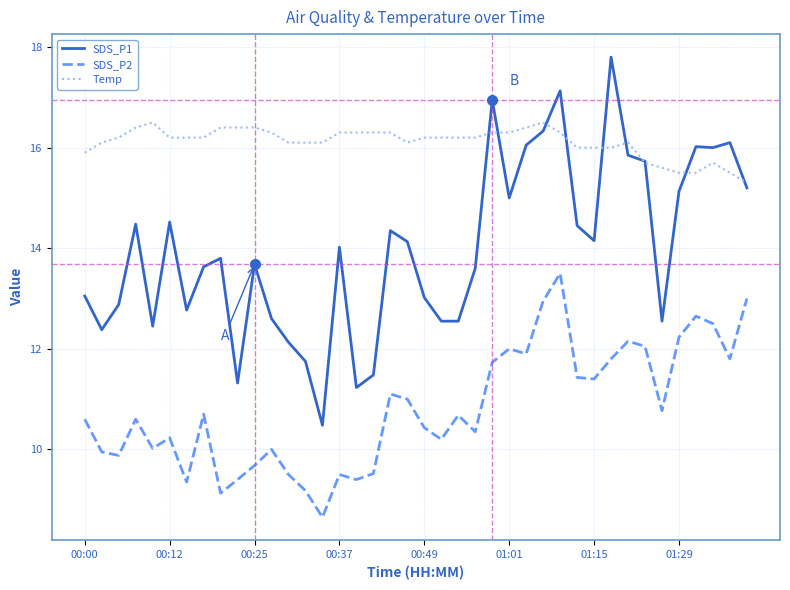

Which series has the largest range (max minus min)?

SDS_P1